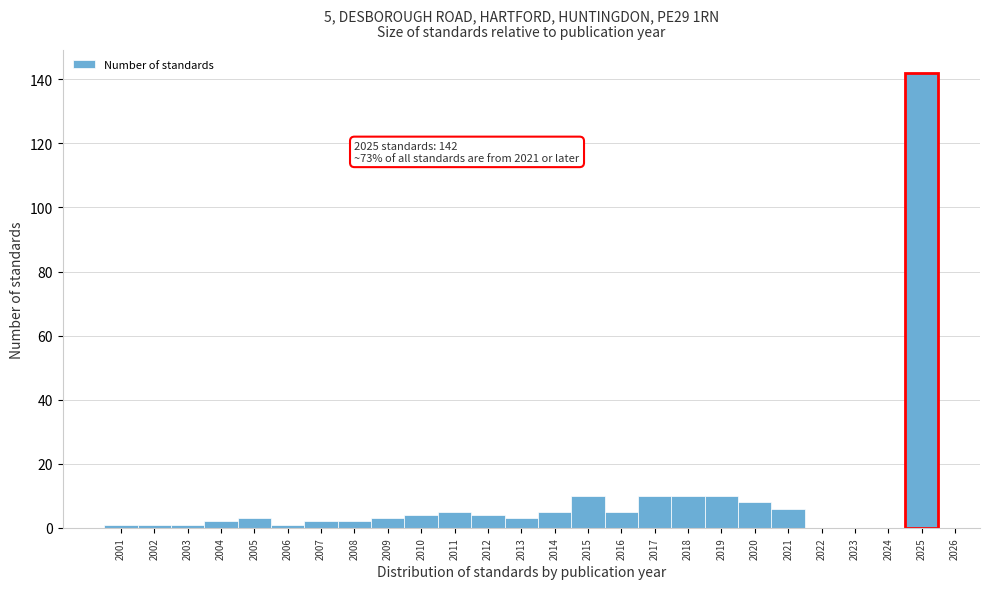

Over which range of the x-axis is the bar tallest?

2024.5 to 2025.5